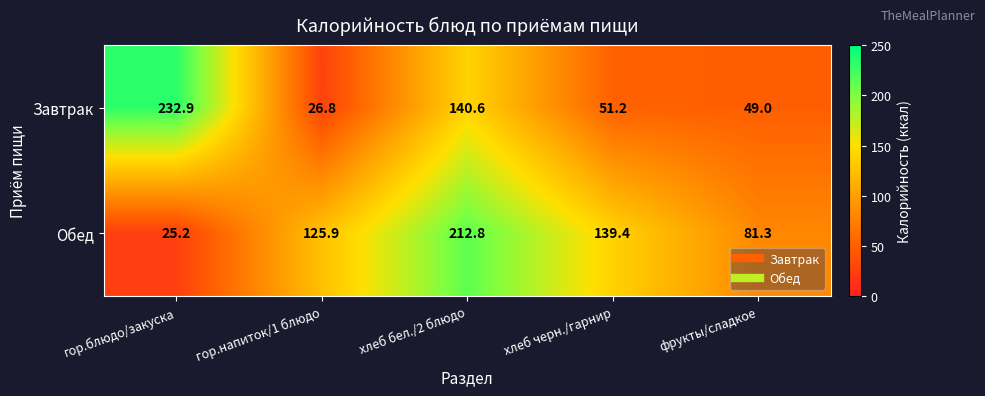

Which series changed the most between гор.напиток/1 блюдо and фрукты/сладкое?

Обед